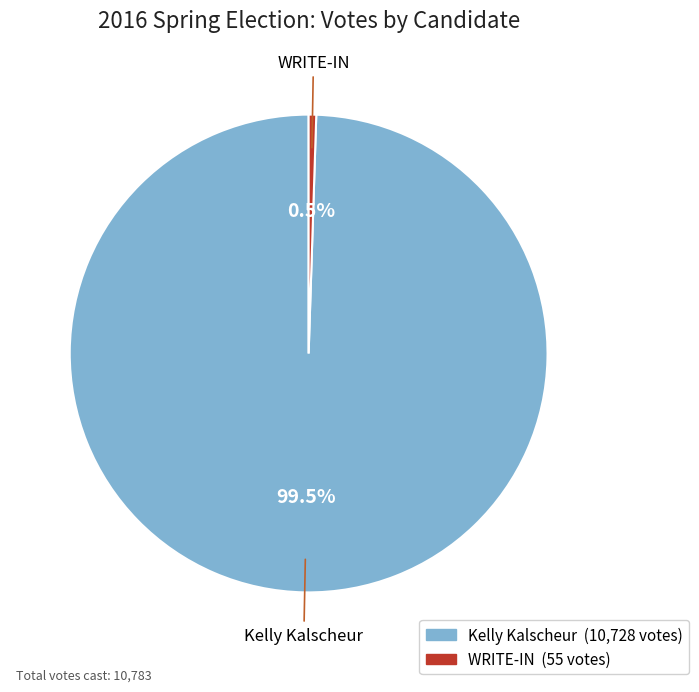

How many segments does this pie chart have?

2